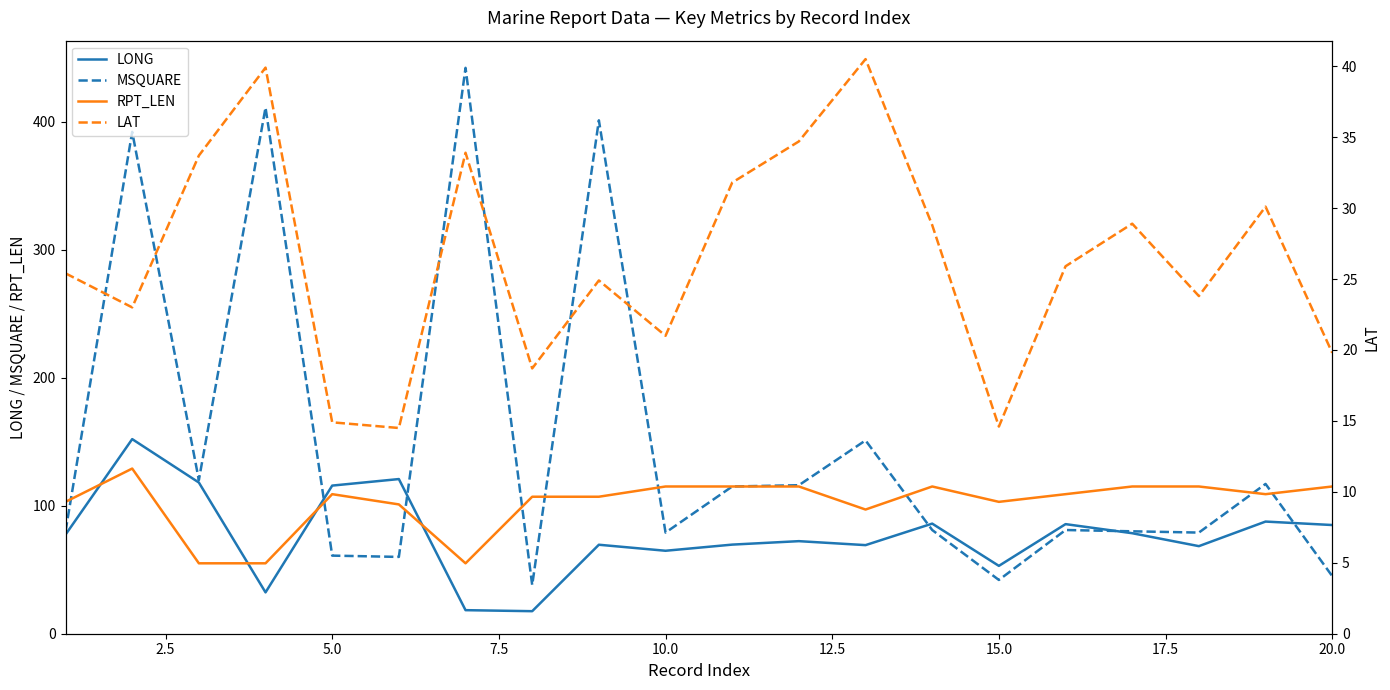

List the series in order of their peak value, highest first.

MSQUARE, LONG, RPT_LEN, LAT